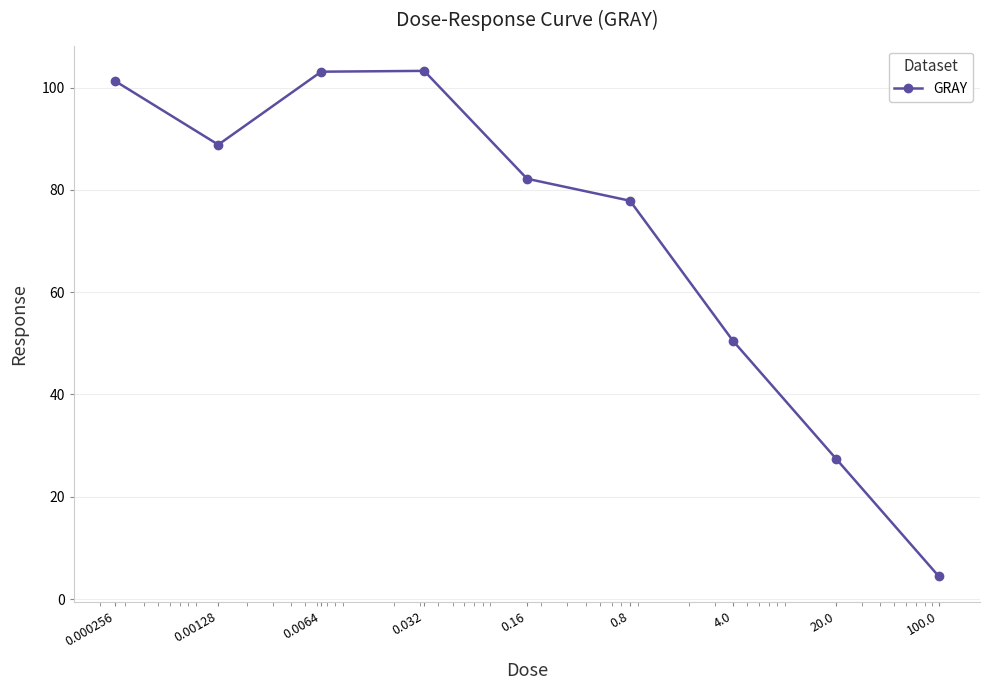

What is the difference between the second highest and second lowest values?

75.6